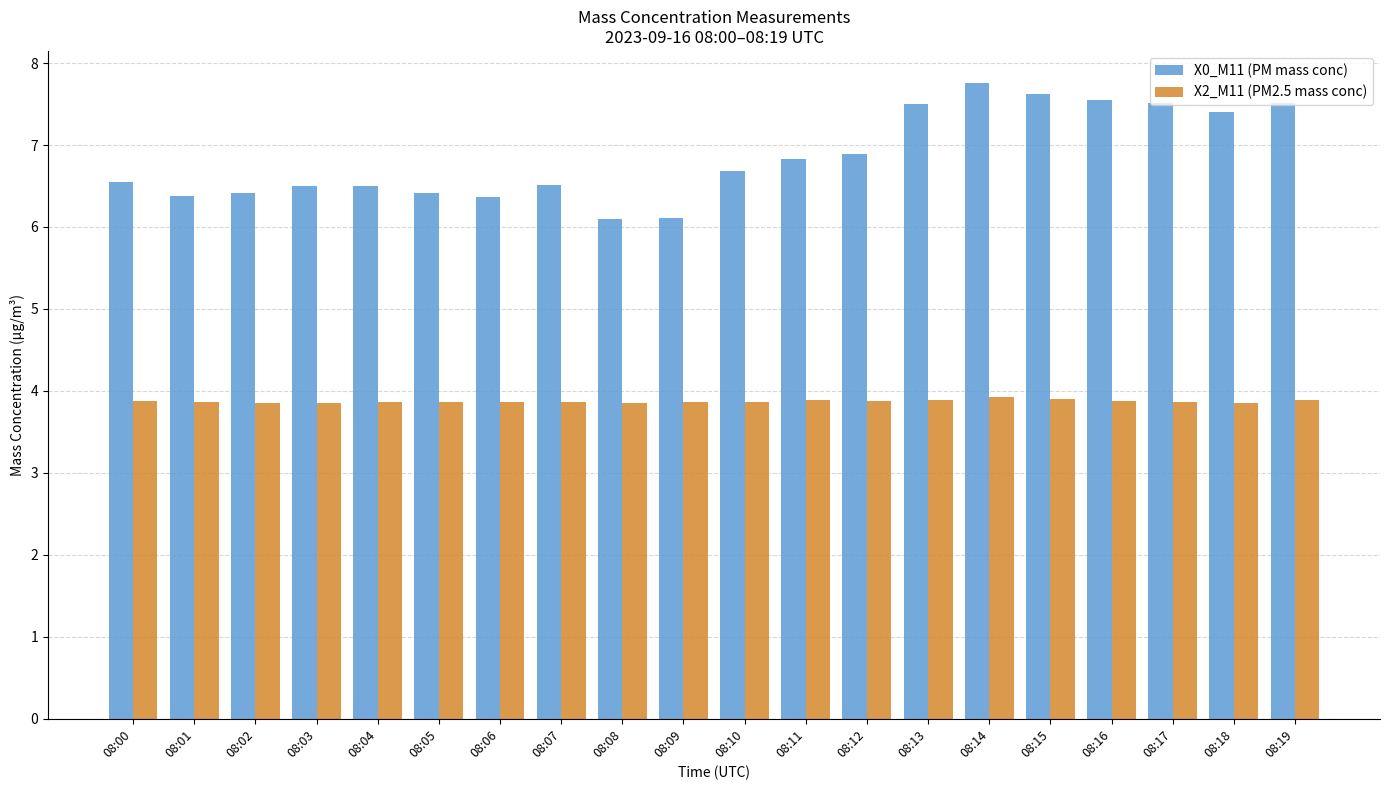

At how many categories does at least one series exceed 4?

20